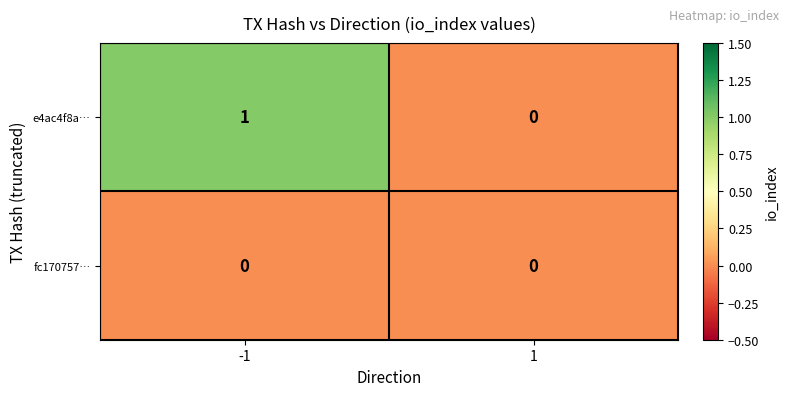

Which series changed the most between -1 and 1?

e4ac4f8a…